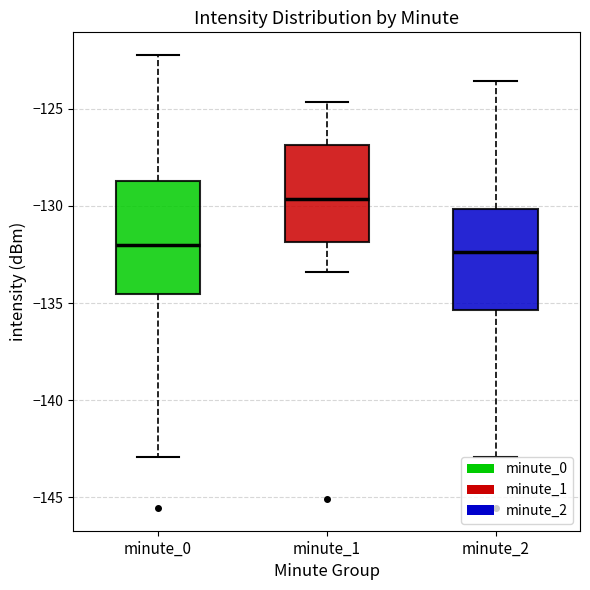

Where does the median line of the box for minute_0 sit on the y-axis? The values are not printed on the chart, so give them approximately, as read against the axis.

-132.0